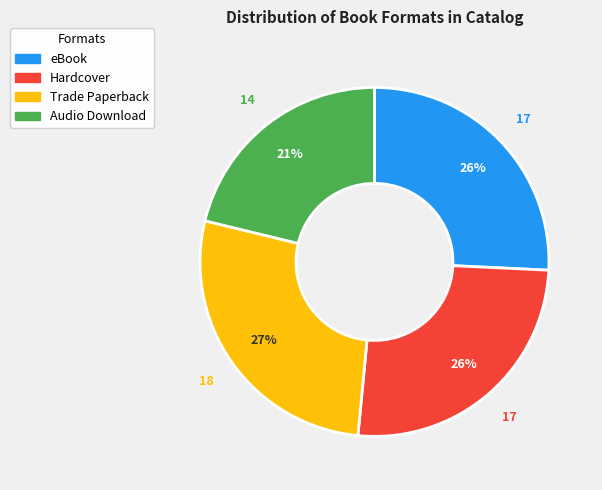

True or false: Hardcover accounts for 26% of the total.

True